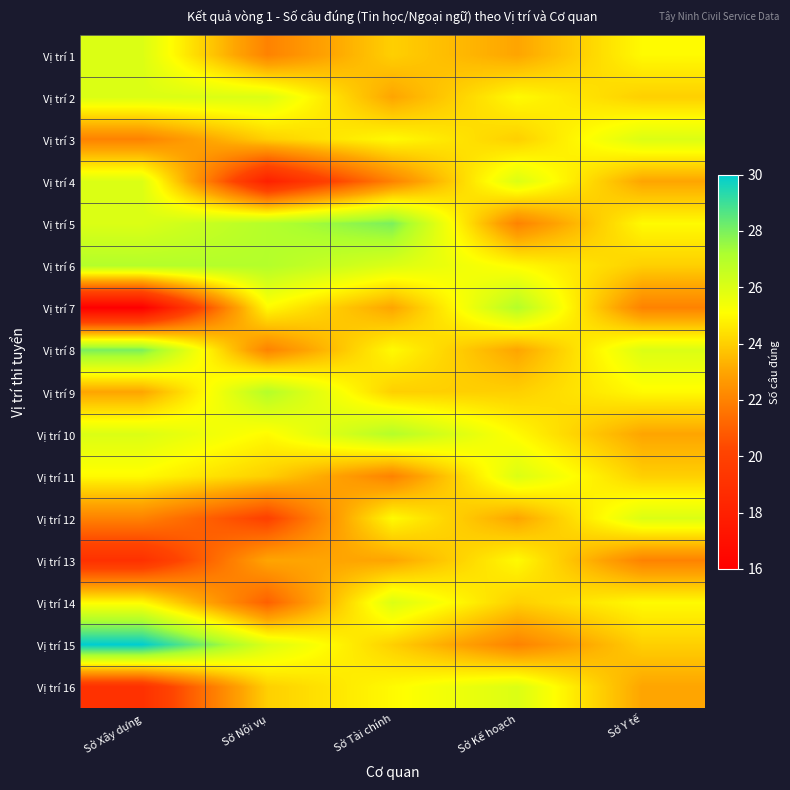

Reading left to right, list all the values displayed in this chart.

Vị trí 1: Sở Xây dựng=26	Sở Nội vụ=22	Sở Tài chính=24	Sở Kế hoạch=23	Sở Y tế=25
Vị trí 2: Sở Xây dựng=26	Sở Nội vụ=26	Sở Tài chính=23	Sở Kế hoạch=25	Sở Y tế=24
Vị trí 3: Sở Xây dựng=22	Sở Nội vụ=24	Sở Tài chính=25	Sở Kế hoạch=24	Sở Y tế=26
Vị trí 4: Sở Xây dựng=26	Sở Nội vụ=18	Sở Tài chính=22	Sở Kế hoạch=26	Sở Y tế=23
Vị trí 5: Sở Xây dựng=26	Sở Nội vụ=27	Sở Tài chính=28	Sở Kế hoạch=22	Sở Y tế=25
Vị trí 6: Sở Xây dựng=27	Sở Nội vụ=27	Sở Tài chính=26	Sở Kế hoạch=25	Sở Y tế=24
Vị trí 7: Sở Xây dựng=16	Sở Nội vụ=25	Sở Tài chính=23	Sở Kế hoạch=27	Sở Y tế=22
Vị trí 8: Sở Xây dựng=28	Sở Nội vụ=22	Sở Tài chính=25	Sở Kế hoạch=23	Sở Y tế=26
Vị trí 9: Sở Xây dựng=23	Sở Nội vụ=27	Sở Tài chính=24	Sở Kế hoạch=24	Sở Y tế=25
Vị trí 10: Sở Xây dựng=26	Sở Nội vụ=25	Sở Tài chính=27	Sở Kế hoạch=25	Sở Y tế=23
Vị trí 11: Sở Xây dựng=25	Sở Nội vụ=24	Sở Tài chính=22	Sở Kế hoạch=26	Sở Y tế=24
Vị trí 12: Sở Xây dựng=22	Sở Nội vụ=20	Sở Tài chính=25	Sở Kế hoạch=23	Sở Y tế=26
Vị trí 13: Sở Xây dựng=19	Sở Nội vụ=23	Sở Tài chính=23	Sở Kế hoạch=25	Sở Y tế=22
Vị trí 14: Sở Xây dựng=25	Sở Nội vụ=21	Sở Tài chính=26	Sở Kế hoạch=24	Sở Y tế=25
Vị trí 15: Sở Xây dựng=30	Sở Nội vụ=26	Sở Tài chính=24	Sở Kế hoạch=22	Sở Y tế=24
Vị trí 16: Sở Xây dựng=19	Sở Nội vụ=24	Sở Tài chính=25	Sở Kế hoạch=26	Sở Y tế=23